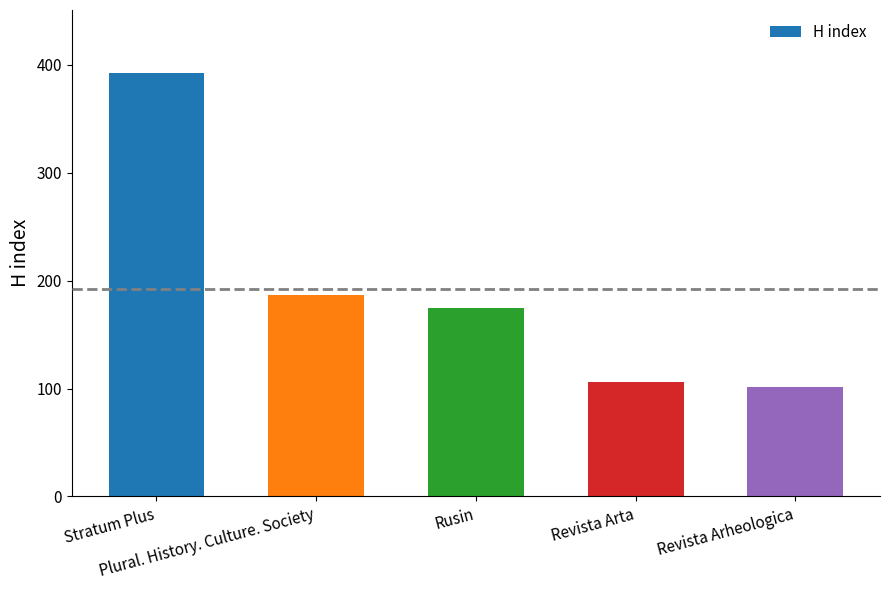

List the labels in order of value, largest first.

Stratum Plus, Plural. History. Culture. Society, Rusin, Revista Arta, Revista Arheologica